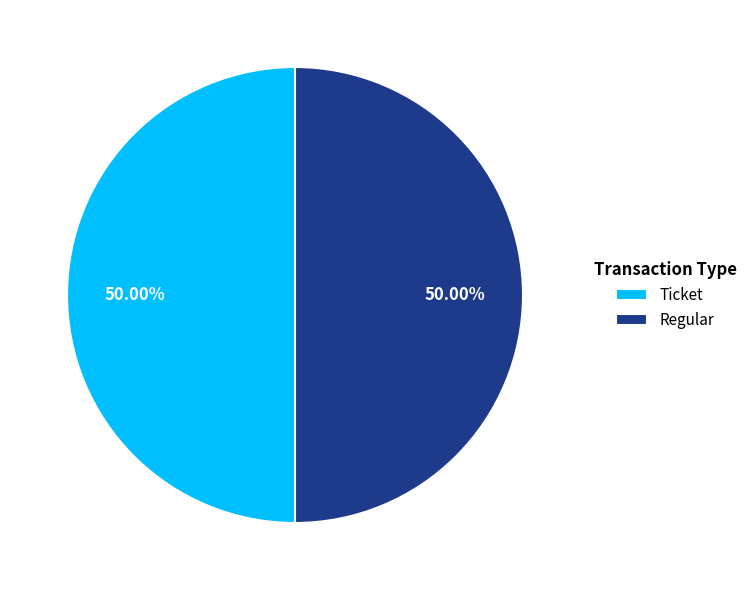

Do Ticket and Regular together represent more than half of the pie?

Yes